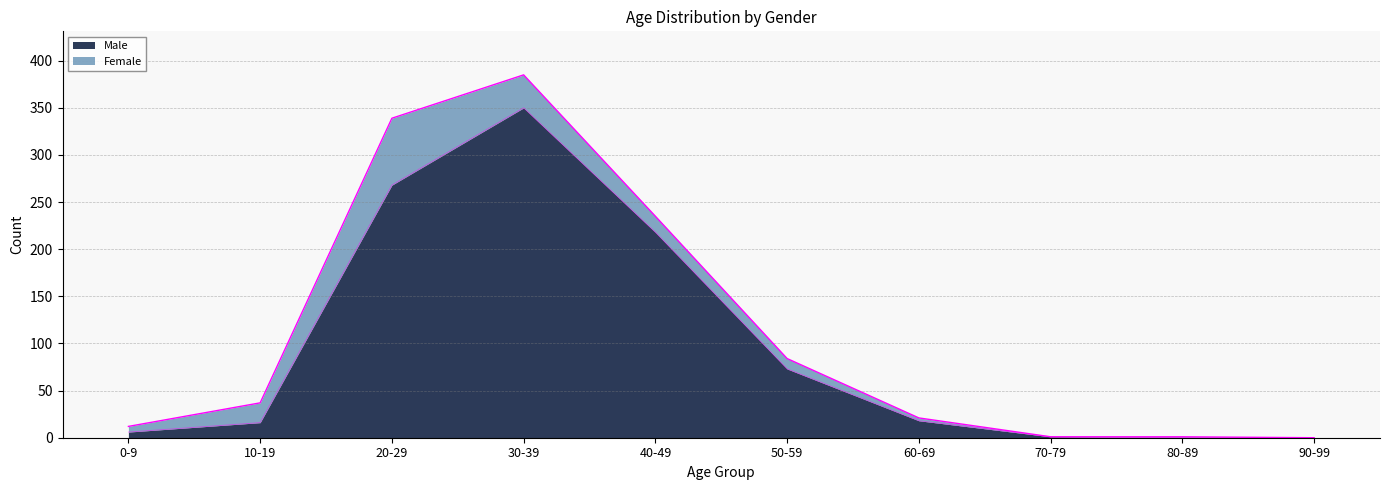

How many values are below 18?

5